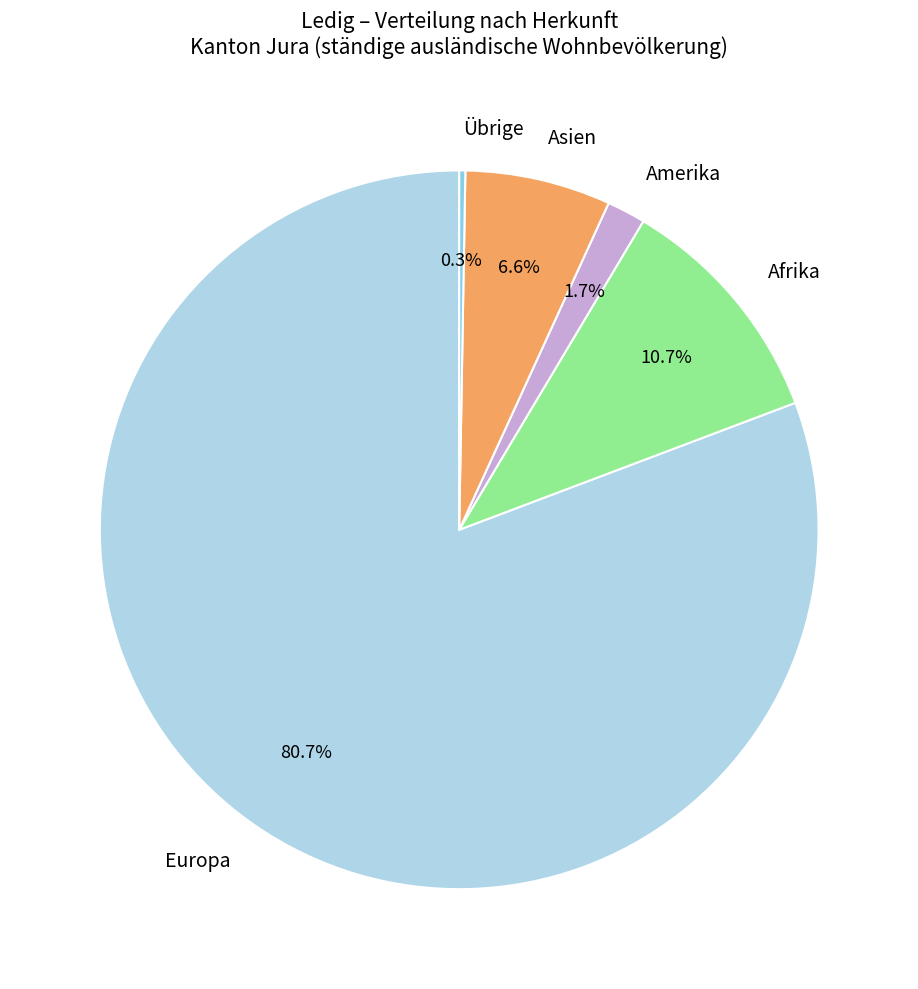

Combined, what portion of the pie is Asien and Amerika?

8.3%